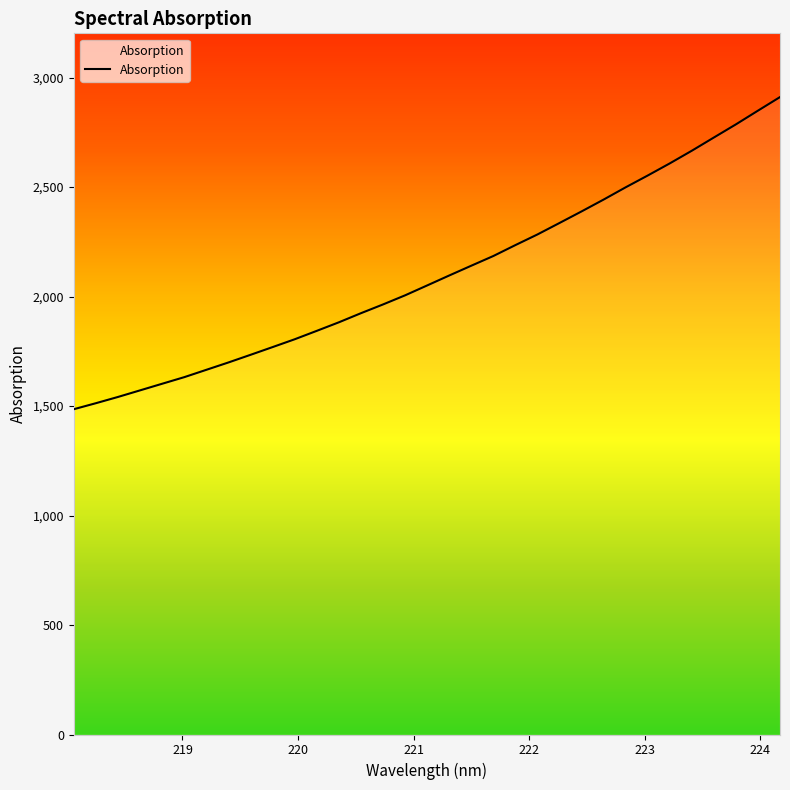

What is the difference between the maximum and minimum values?

1425.6